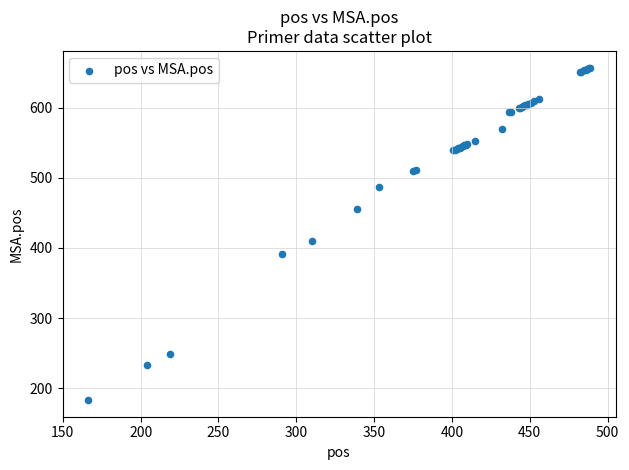

What Y value in the scatter plot is closest to 420?

410